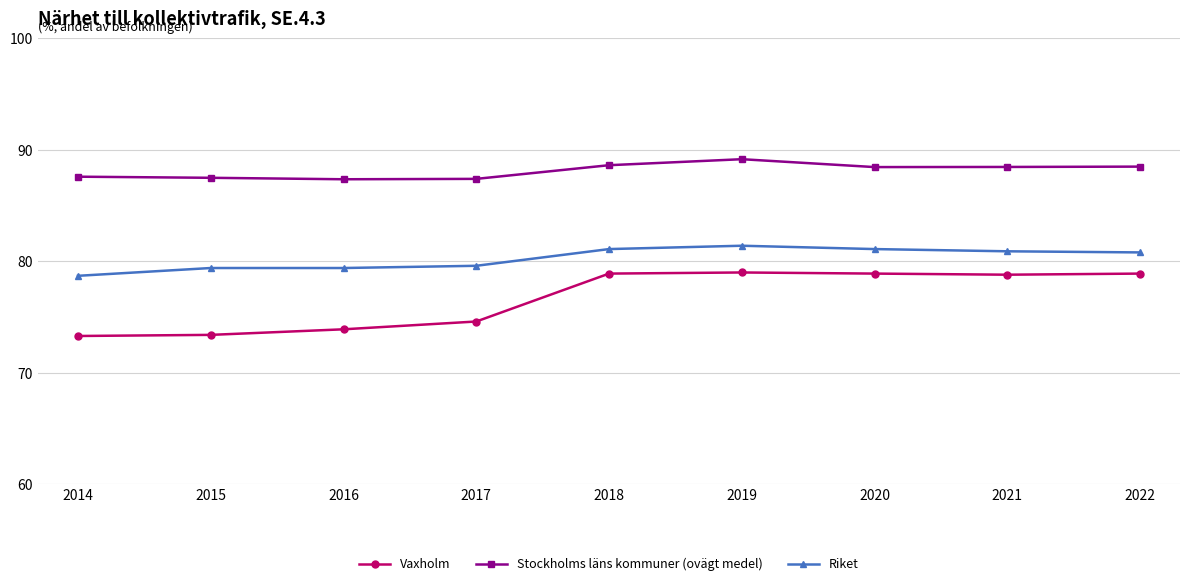

What is the maximum value for Riket?

81.4